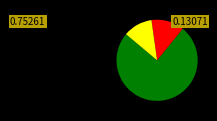

Is there any slice that represents more than half of the pie?

Yes